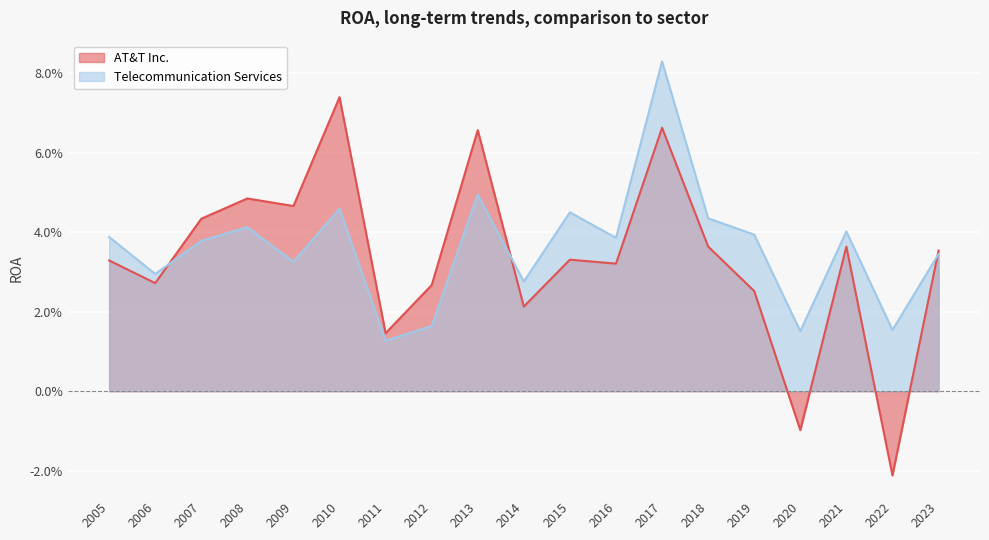

Is the value of AT&T Inc. at 2019 greater than the value of Telecommunication Services at 2010?

No